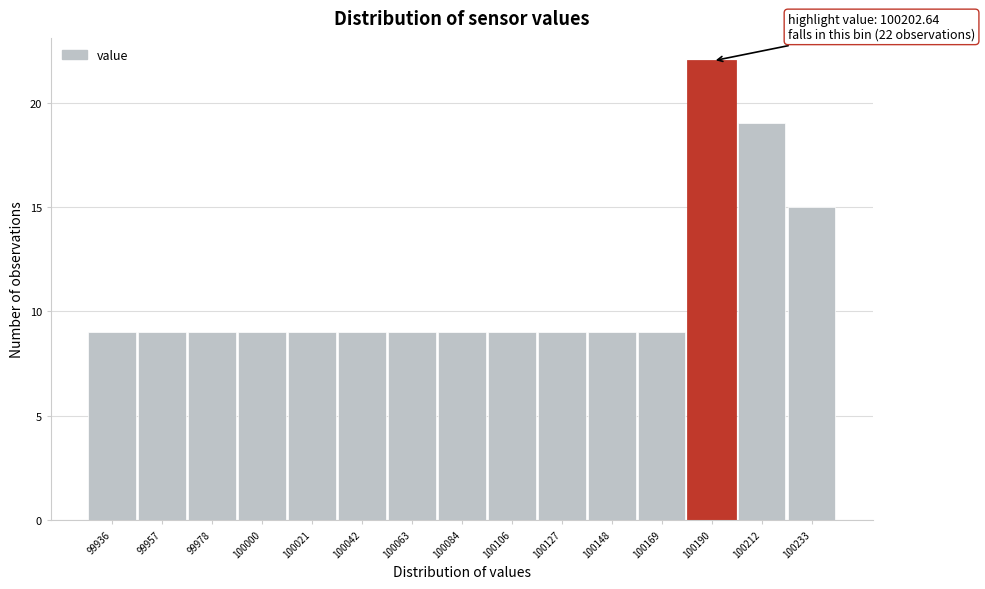

Reading right to left, extract all data points from this chart.

15	19	22	9	9	9	9	9	9	9	9	9	9	9	9